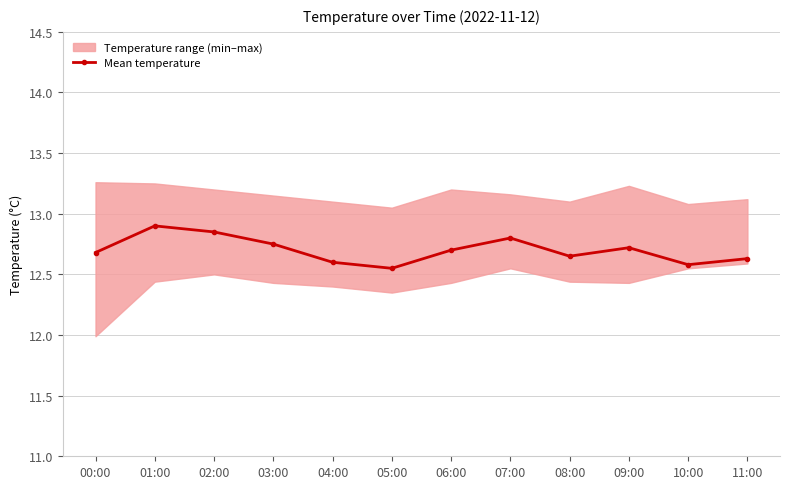

At which category does the chart reach its peak across all series?

01:00